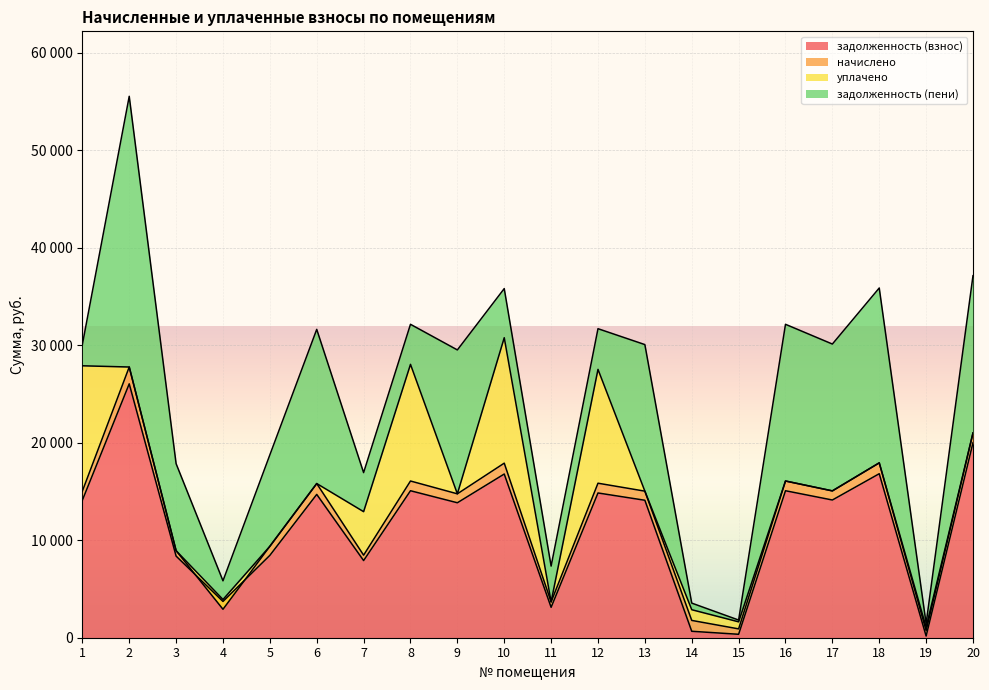

The задолженность (пени) series shows 7319.8 at 6. True or false?

False